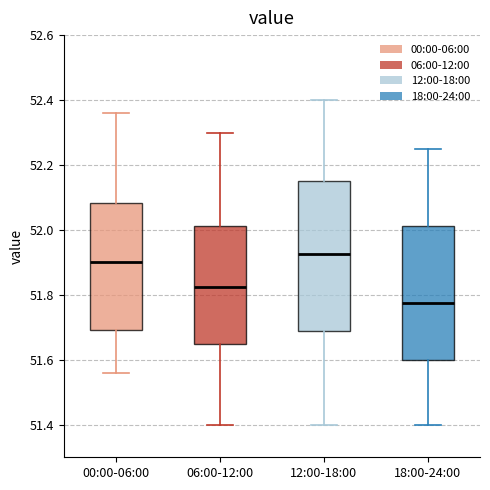

Comparing the boxes themselves (not the whiskers), which one is the tallest?

12:00-18:00